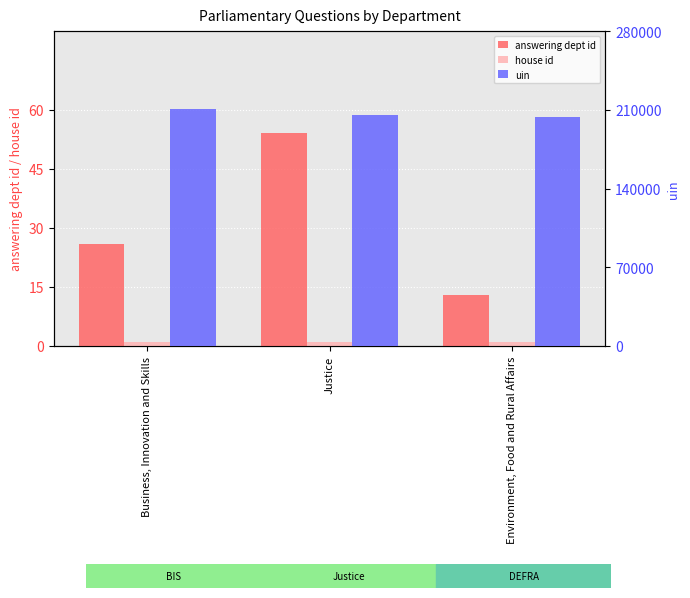

Reading right to left, extract all data points from this chart.

answering dept id: 13	54	26
house id: 1	1	1
uin: 203903	205826	210557